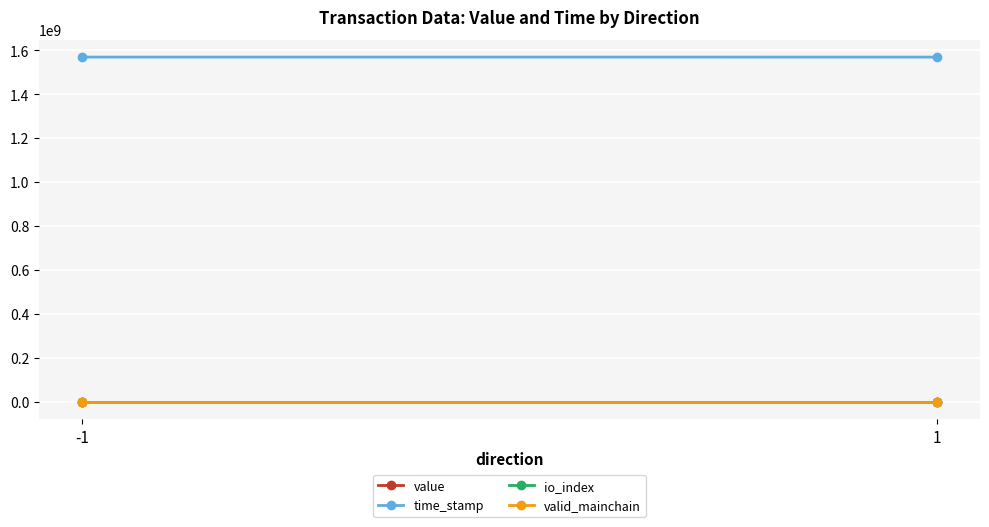

Is this an area chart (filled region under the line)?

No